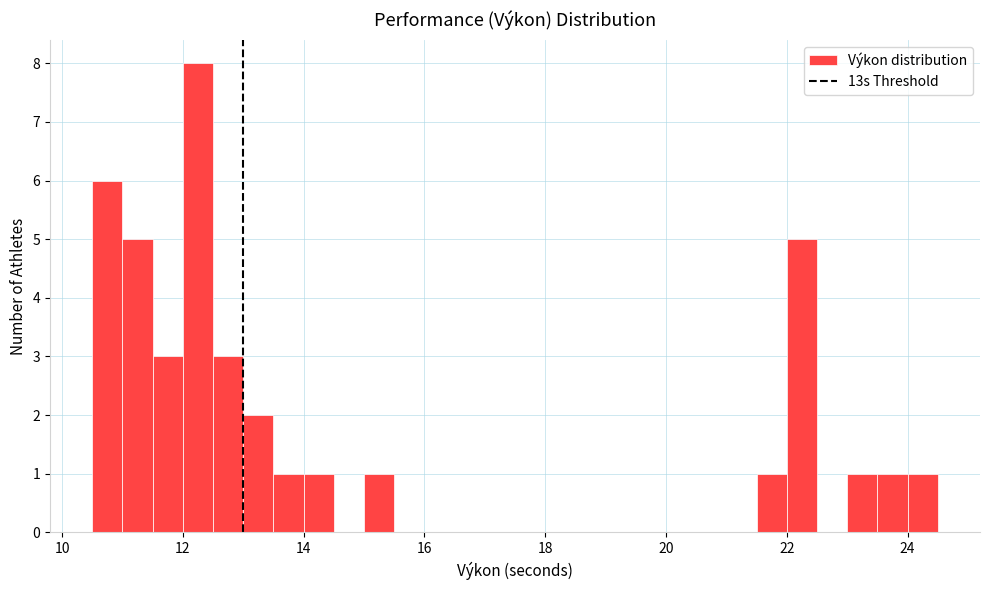

Around what value on the x-axis is the tallest bar? Give the approximate position of its centre, as read against the axis.

12.2